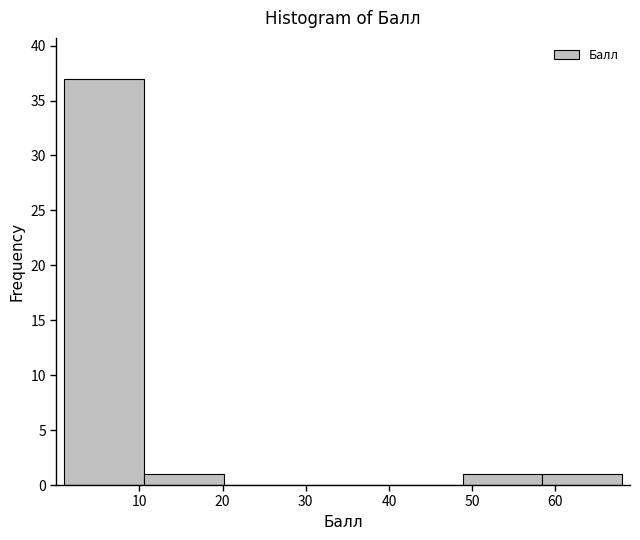

Reading left to right, list every bar in this chart as the range it spans on the x-axis followed by its height. Neither the bar edges nor the heights are printed on the chart, so give them approximately, as read against the axes.

1 to 11: 37
11 to 20: 1
20 to 30: 0
30 to 39: 0
39 to 49: 0
49 to 58: 1
58 to 68: 1